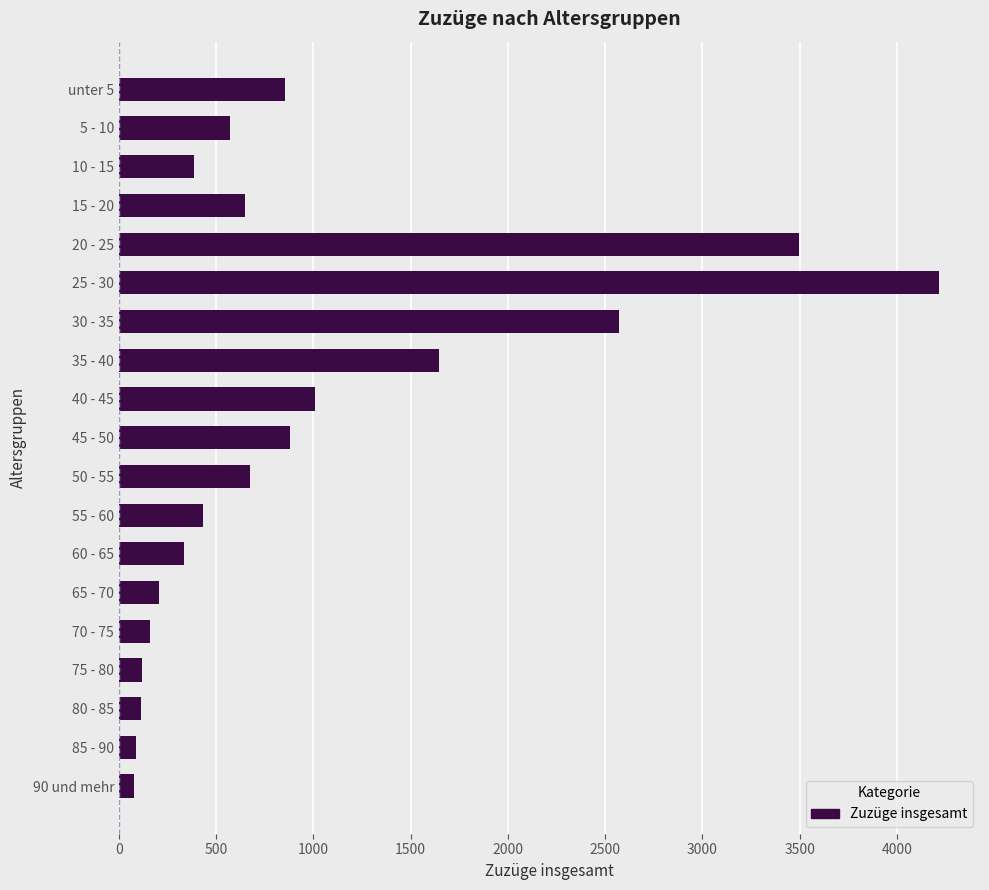

Is it true that the value at 55 - 60 is 430?

True